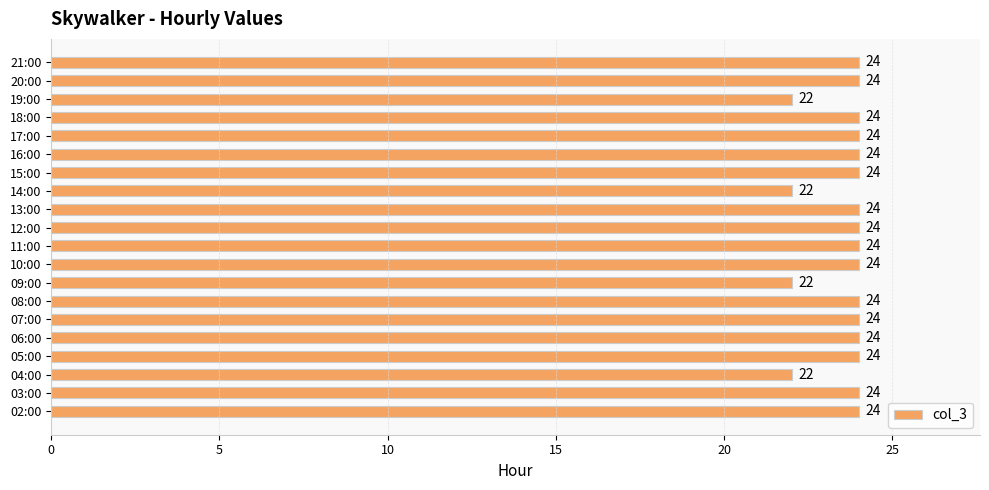

Read the value at 12:00.

24